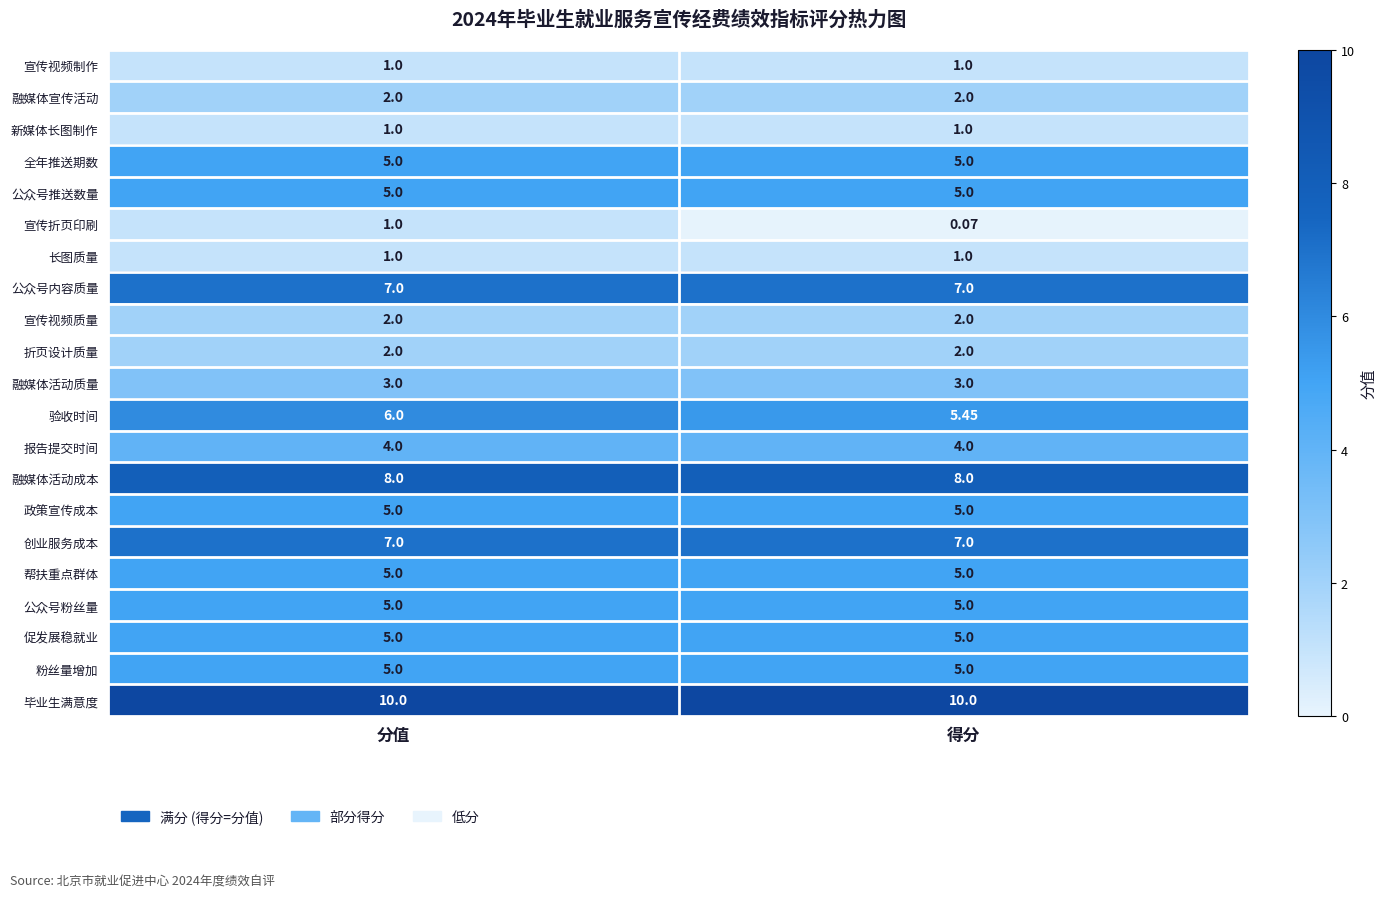

Which series has the widest spread of values?

宣传折页印刷